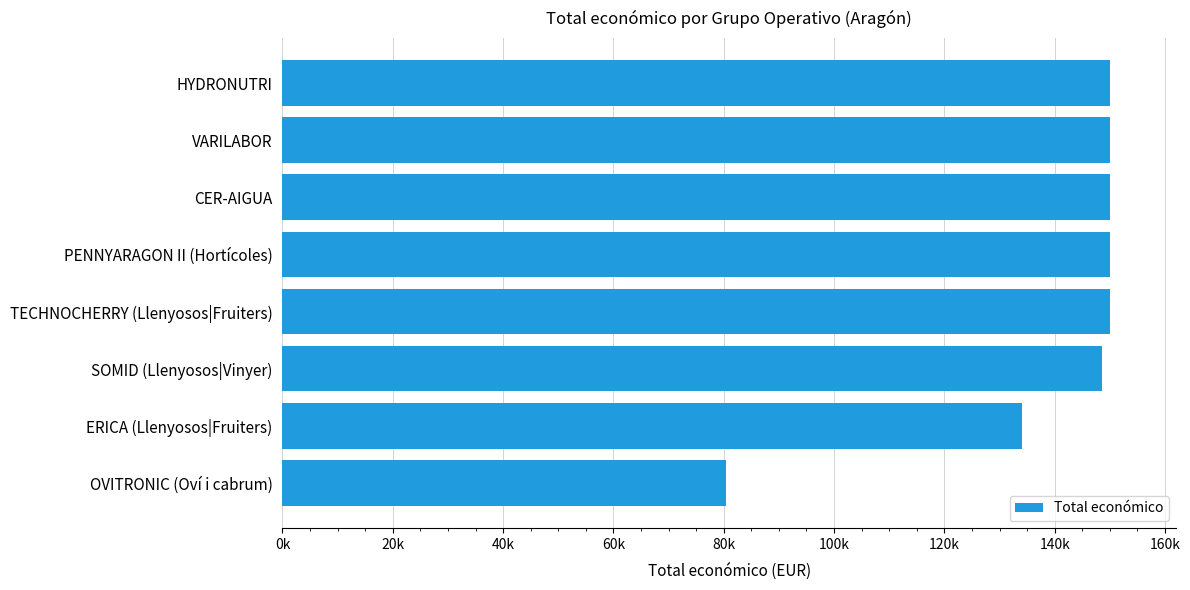

Which label corresponds to the smallest value in the chart?

OVITRONIC (Oví i cabrum)